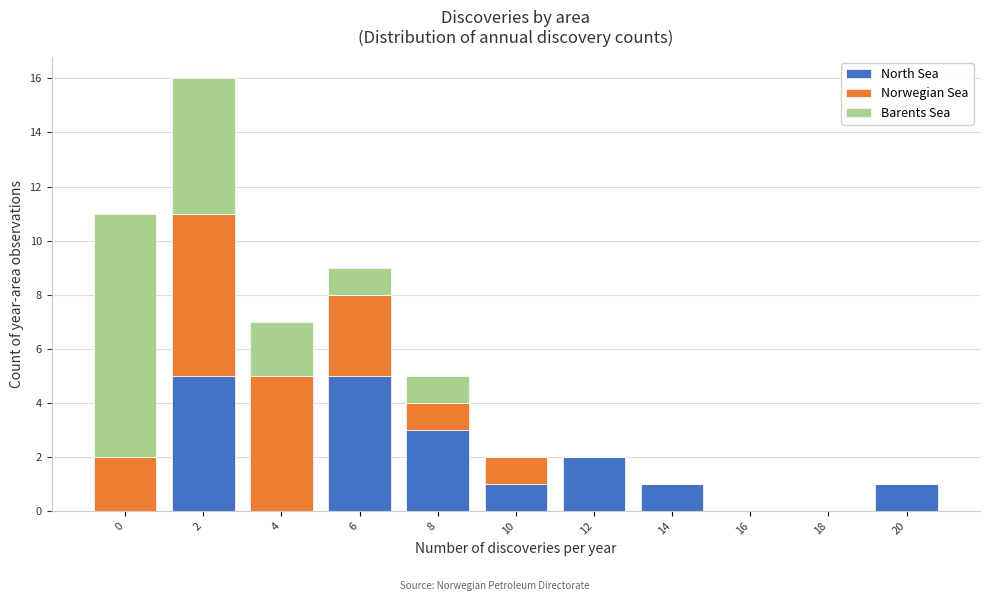

What is the maximum value for North Sea?

5